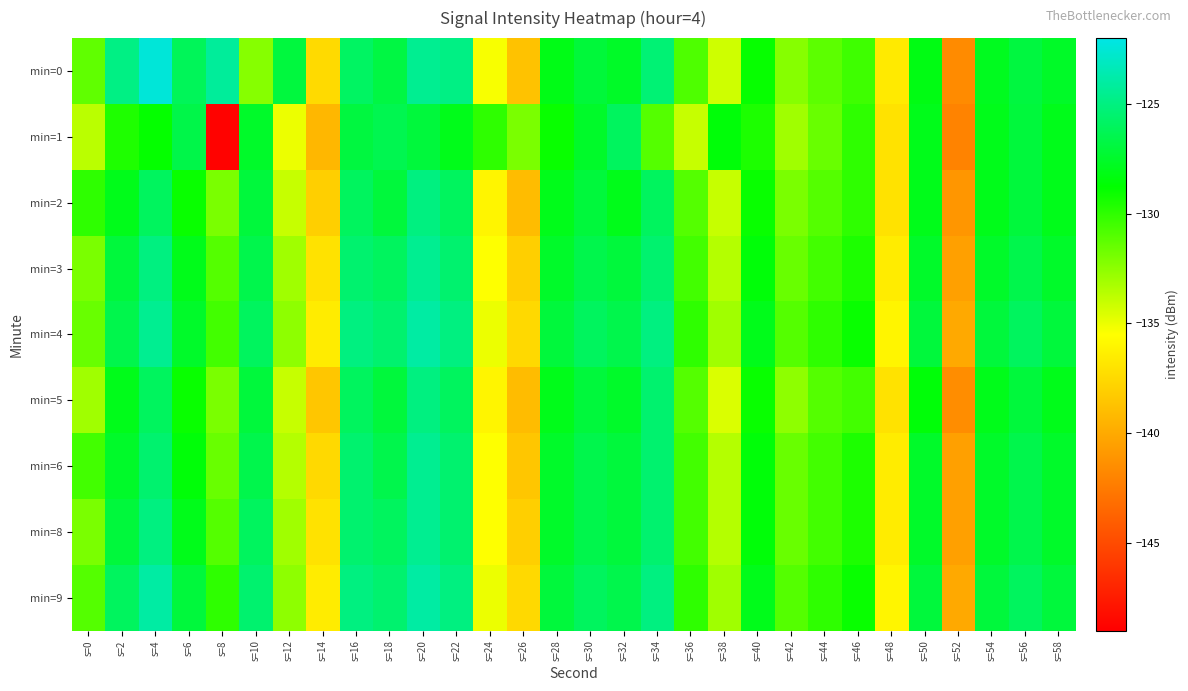

Reading right to left, extract all data points from this chart.

min=0: s=58=-127.6	s=56=-126.9	s=54=-127.9	s=52=-141.6	s=50=-128.2	s=48=-136.6	s=46=-130.4	s=44=-131.2	s=42=-132.3	s=40=-128.9	s=38=-134.2	s=36=-130.8	s=34=-125.3	s=32=-127.6	s=30=-127.0	s=28=-128.1	s=26=-138.7	s=24=-135.3	s=22=-124.9	s=20=-124.5	s=18=-126.8	s=16=-125.9	s=14=-137.4	s=12=-126.9	s=10=-132.3	s=8=-124.2	s=6=-126.2	s=4=-122.4	s=2=-124.9	s=0=-131.3
min=1: s=58=-128.0	s=56=-127.0	s=54=-128.0	s=52=-142.0	s=50=-128.0	s=48=-137.0	s=46=-130.0	s=44=-131.5	s=42=-133.0	s=40=-129.5	s=38=-128.5	s=36=-134.0	s=34=-131.0	s=32=-126.0	s=30=-127.5	s=28=-129.0	s=26=-132.0	s=24=-130.0	s=22=-128.0	s=20=-127.0	s=18=-126.4	s=16=-126.9	s=14=-139.3	s=12=-135.0	s=10=-127.5	s=8=-148.8	s=6=-126.6	s=4=-128.9	s=2=-129.6	s=0=-133.7
min=2: s=58=-128.0	s=56=-127.0	s=54=-128.0	s=52=-141.0	s=50=-128.0	s=48=-137.0	s=46=-130.0	s=44=-131.0	s=42=-132.0	s=40=-129.0	s=38=-134.0	s=36=-131.0	s=34=-126.0	s=32=-128.0	s=30=-127.0	s=28=-128.0	s=26=-139.0	s=24=-136.0	s=22=-126.0	s=20=-125.0	s=18=-127.0	s=16=-126.0	s=14=-138.0	s=12=-134.0	s=10=-127.0	s=8=-132.0	s=6=-129.0	s=4=-126.0	s=2=-128.0	s=0=-130.0
min=3: s=58=-127.5	s=56=-126.5	s=54=-127.5	s=52=-140.5	s=50=-127.5	s=48=-136.5	s=46=-129.5	s=44=-130.5	s=42=-131.5	s=40=-128.5	s=38=-133.5	s=36=-130.5	s=34=-125.5	s=32=-127.0	s=30=-126.5	s=28=-127.5	s=26=-138.0	s=24=-135.5	s=22=-125.5	s=20=-124.5	s=18=-126.0	s=16=-125.5	s=14=-137.0	s=12=-133.0	s=10=-126.5	s=8=-131.0	s=6=-128.0	s=4=-125.0	s=2=-127.0	s=0=-132.0
min=4: s=58=-127.0	s=56=-126.0	s=54=-127.0	s=52=-140.0	s=50=-127.0	s=48=-136.0	s=46=-129.0	s=44=-130.0	s=42=-131.0	s=40=-128.0	s=38=-133.0	s=36=-130.0	s=34=-125.0	s=32=-126.5	s=30=-126.0	s=28=-127.0	s=26=-137.5	s=24=-135.0	s=22=-125.0	s=20=-124.0	s=18=-125.5	s=16=-125.0	s=14=-136.5	s=12=-132.5	s=10=-126.0	s=8=-130.5	s=6=-127.5	s=4=-124.5	s=2=-126.5	s=0=-131.5
min=5: s=58=-128.0	s=56=-127.0	s=54=-128.0	s=52=-141.5	s=50=-128.5	s=48=-137.0	s=46=-130.5	s=44=-131.0	s=42=-132.5	s=40=-129.0	s=38=-134.5	s=36=-131.0	s=34=-125.5	s=32=-127.5	s=30=-127.0	s=28=-128.0	s=26=-139.0	s=24=-136.0	s=22=-126.0	s=20=-125.0	s=18=-127.0	s=16=-126.0	s=14=-138.5	s=12=-134.0	s=10=-127.0	s=8=-132.0	s=6=-129.0	s=4=-126.0	s=2=-128.0	s=0=-133.0
min=6: s=58=-127.5	s=56=-126.5	s=54=-127.5	s=52=-140.5	s=50=-127.5	s=48=-136.5	s=46=-129.5	s=44=-130.5	s=42=-131.5	s=40=-128.5	s=38=-133.5	s=36=-130.5	s=34=-125.5	s=32=-127.0	s=30=-126.5	s=28=-127.5	s=26=-138.5	s=24=-135.5	s=22=-125.5	s=20=-124.5	s=18=-126.5	s=16=-125.5	s=14=-137.5	s=12=-133.5	s=10=-126.5	s=8=-131.5	s=6=-128.5	s=4=-125.5	s=2=-127.5	s=0=-130.5
min=8: s=58=-127.5	s=56=-126.5	s=54=-127.5	s=52=-140.5	s=50=-127.5	s=48=-136.5	s=46=-129.5	s=44=-130.5	s=42=-131.5	s=40=-128.5	s=38=-133.5	s=36=-130.5	s=34=-125.5	s=32=-127.0	s=30=-126.5	s=28=-127.5	s=26=-138.0	s=24=-135.5	s=22=-125.5	s=20=-124.5	s=18=-126.0	s=16=-125.5	s=14=-137.0	s=12=-133.0	s=10=-126.0	s=8=-131.0	s=6=-128.0	s=4=-125.0	s=2=-127.0	s=0=-132.0
min=9: s=58=-127.0	s=56=-126.0	s=54=-127.0	s=52=-140.0	s=50=-127.0	s=48=-136.0	s=46=-129.0	s=44=-130.0	s=42=-131.0	s=40=-128.0	s=38=-133.0	s=36=-130.0	s=34=-125.0	s=32=-126.5	s=30=-126.0	s=28=-127.0	s=26=-137.5	s=24=-135.0	s=22=-125.0	s=20=-124.0	s=18=-125.5	s=16=-125.0	s=14=-136.5	s=12=-132.5	s=10=-125.5	s=8=-130.0	s=6=-127.0	s=4=-124.0	s=2=-126.0	s=0=-131.0